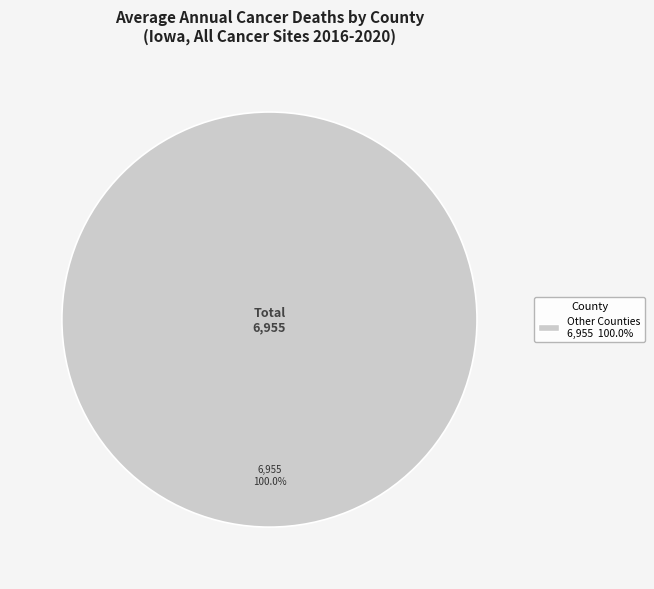

Is there any slice that represents more than half of the pie?

Yes